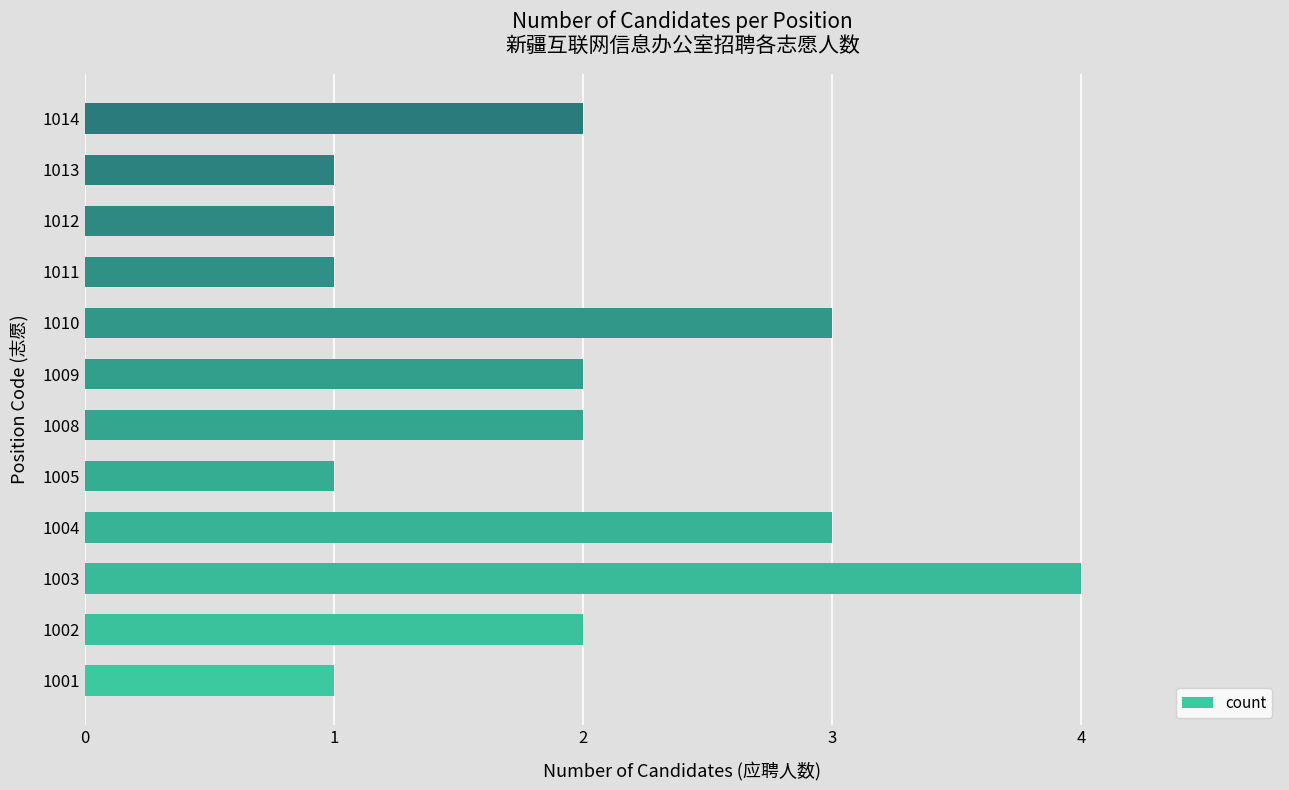

Count the values in the range 1 to 3.

11